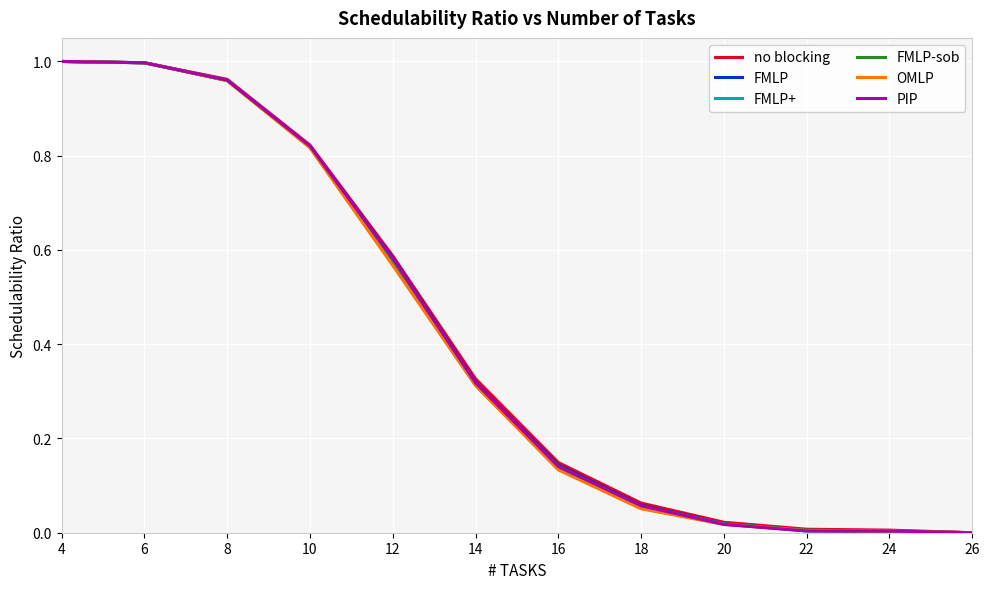

The value of FMLP at 24 is 0.0. True or false?

True